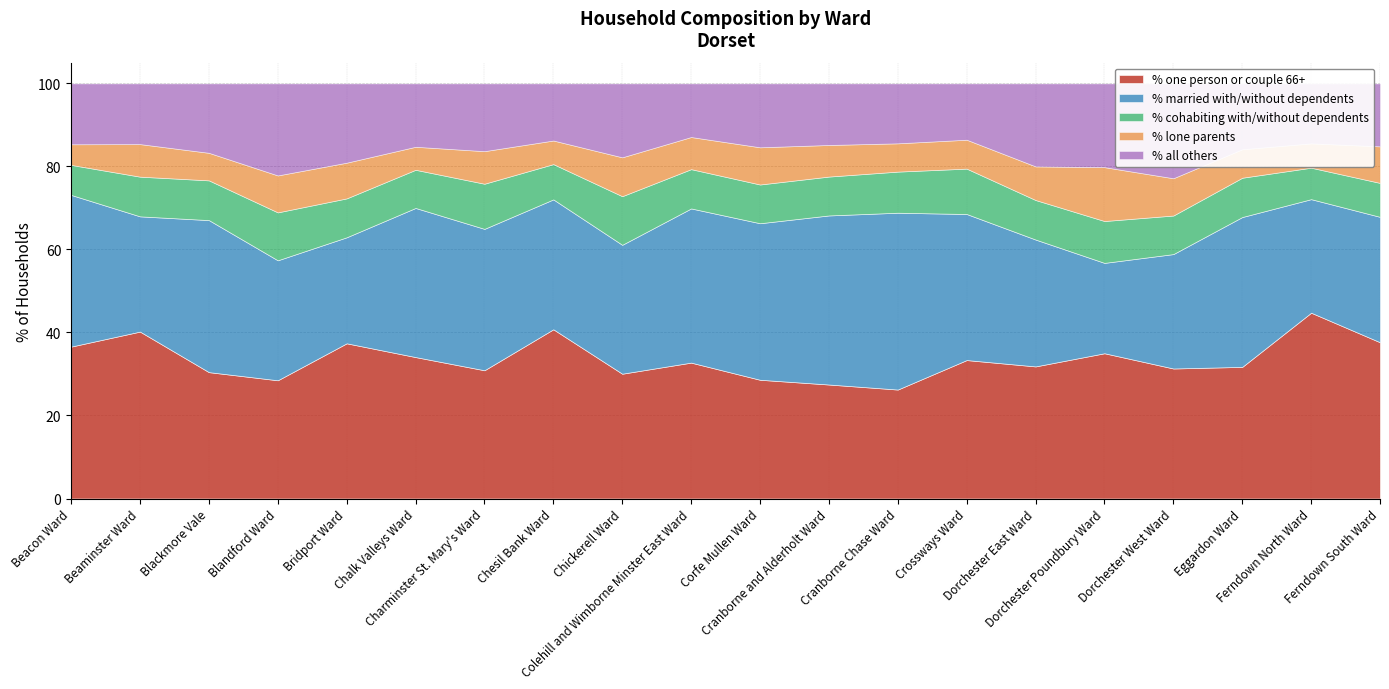

What is the difference between the maximum and minimum values in the % married with/without dependents series?

20.8